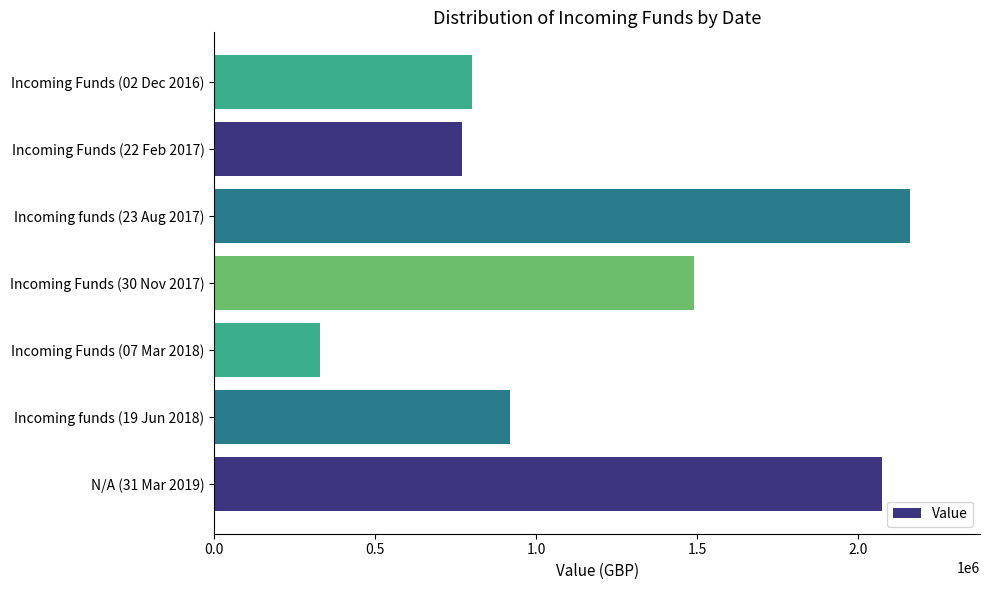

List the labels in order of value, smallest first.

Incoming Funds (07 Mar 2018), Incoming Funds (22 Feb 2017), Incoming Funds (02 Dec 2016), Incoming funds (19 Jun 2018), Incoming Funds (30 Nov 2017), N/A (31 Mar 2019), Incoming funds (23 Aug 2017)